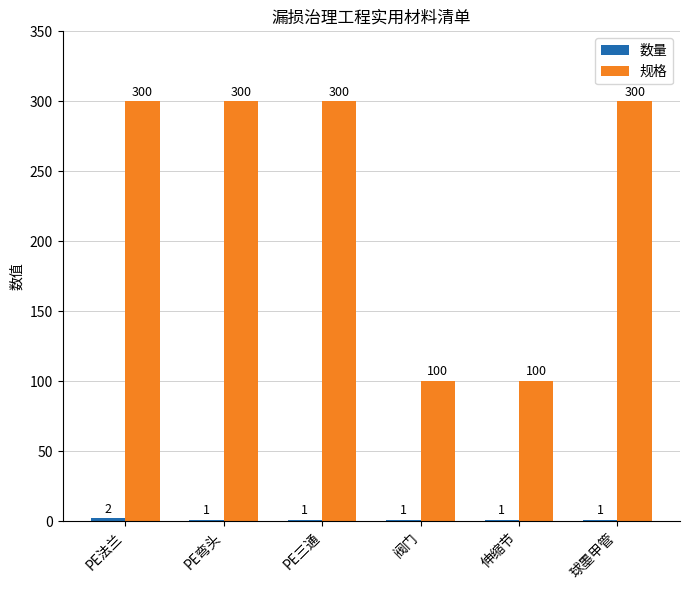

Is it true that 规格 equals 169 at PE弯头?

False